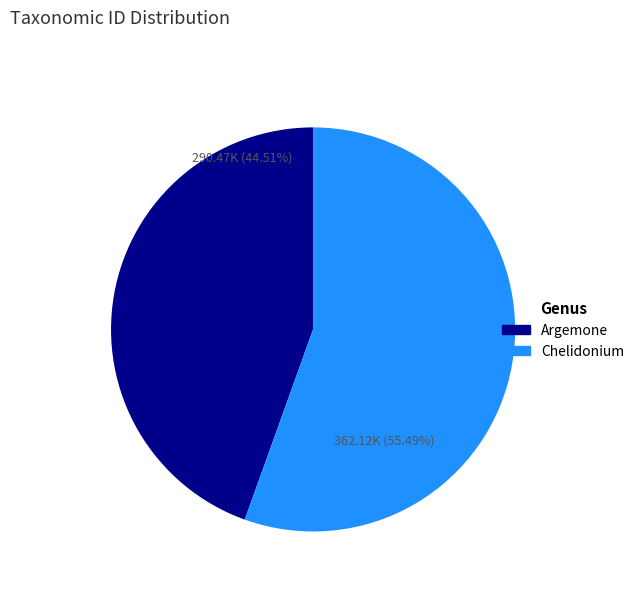

What is the total percentage of Chelidonium and Argemone?

100.0%